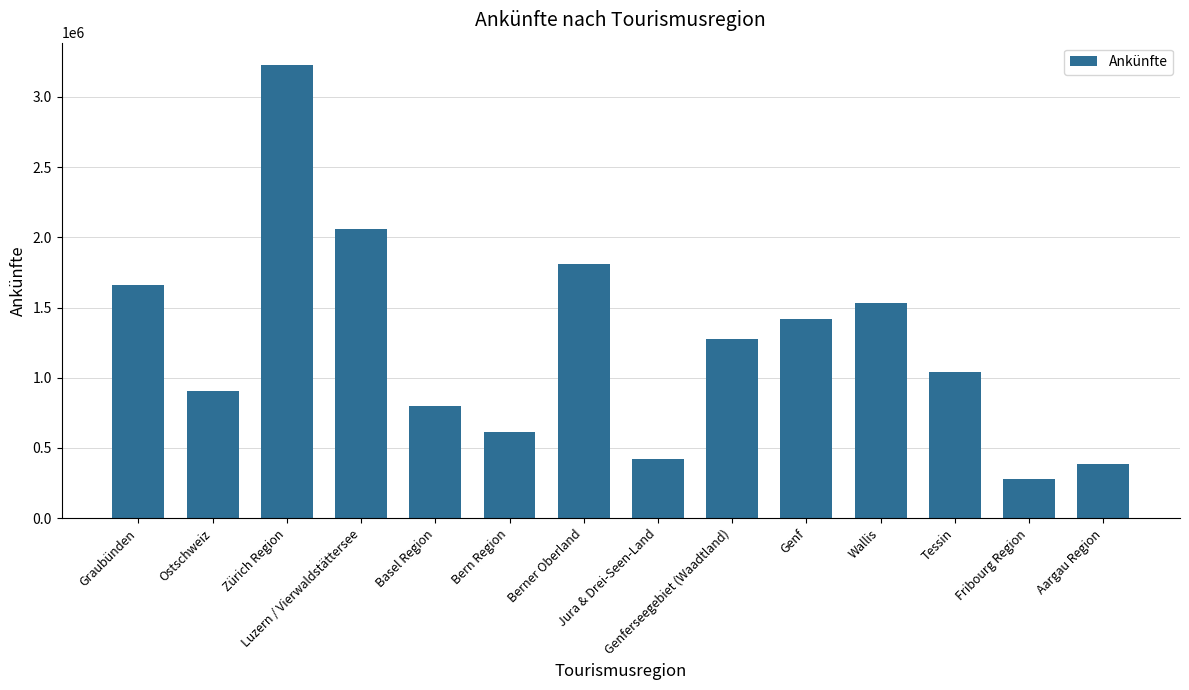

Read the value at Zürich Region, to the nearest 10.

3224630